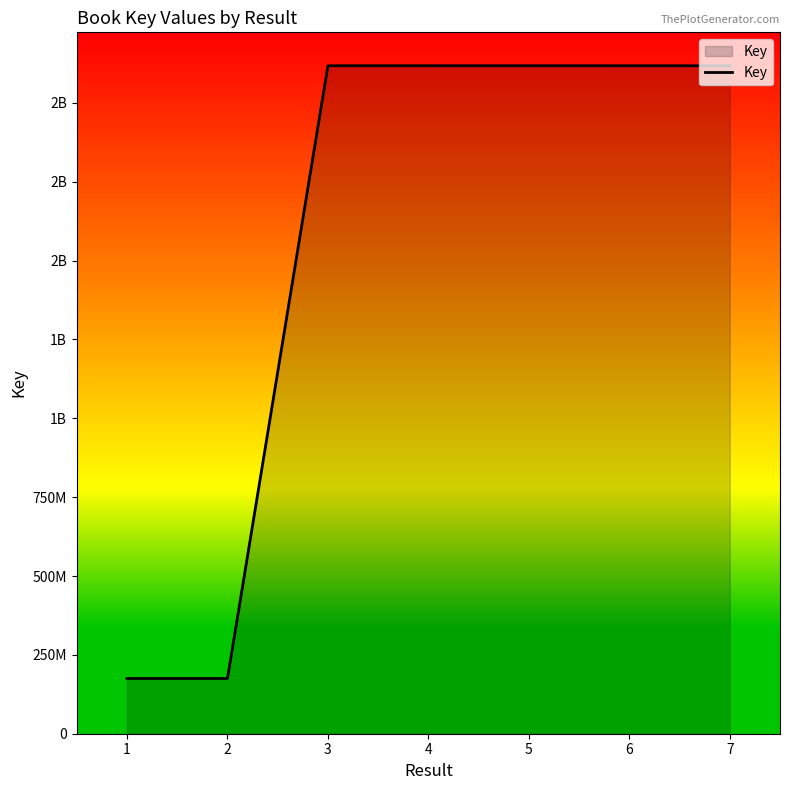

Rank the categories by value from highest to lowest.

3, 4, 5, 7, 6, 2, 1